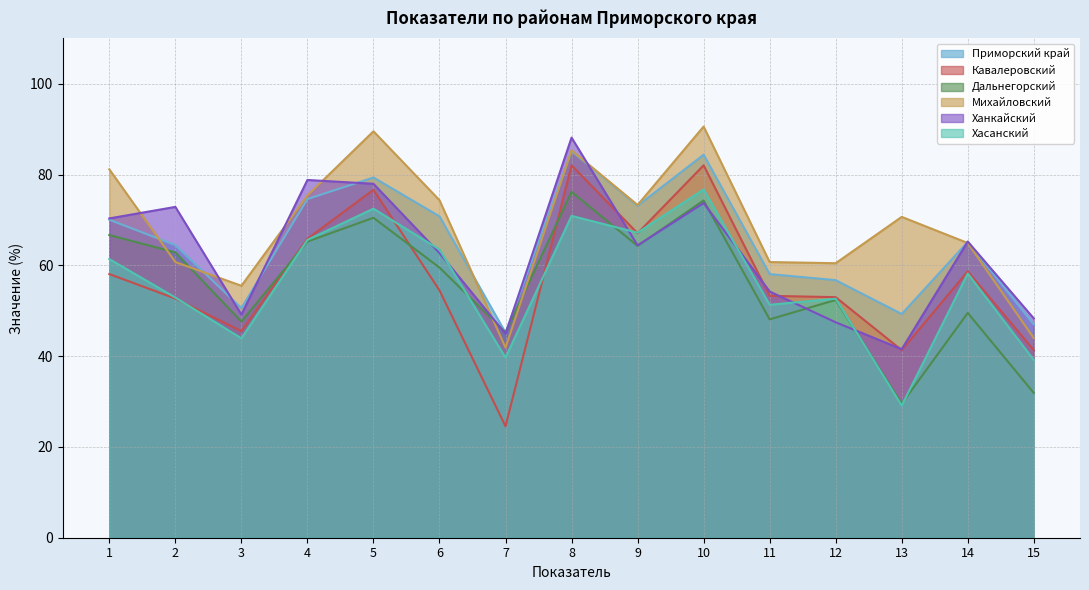

True or false: Дальнегорский has more than 1 points higher than both neighbors.

True